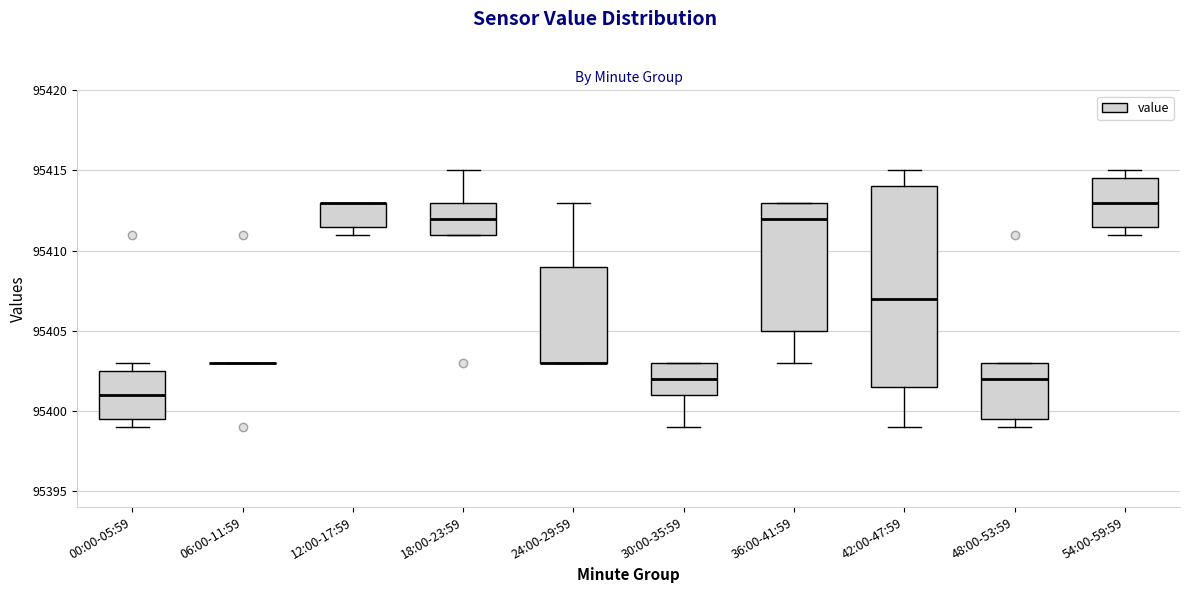

Comparing the boxes themselves (not the whiskers), which one is the tallest?

42:00-47:59